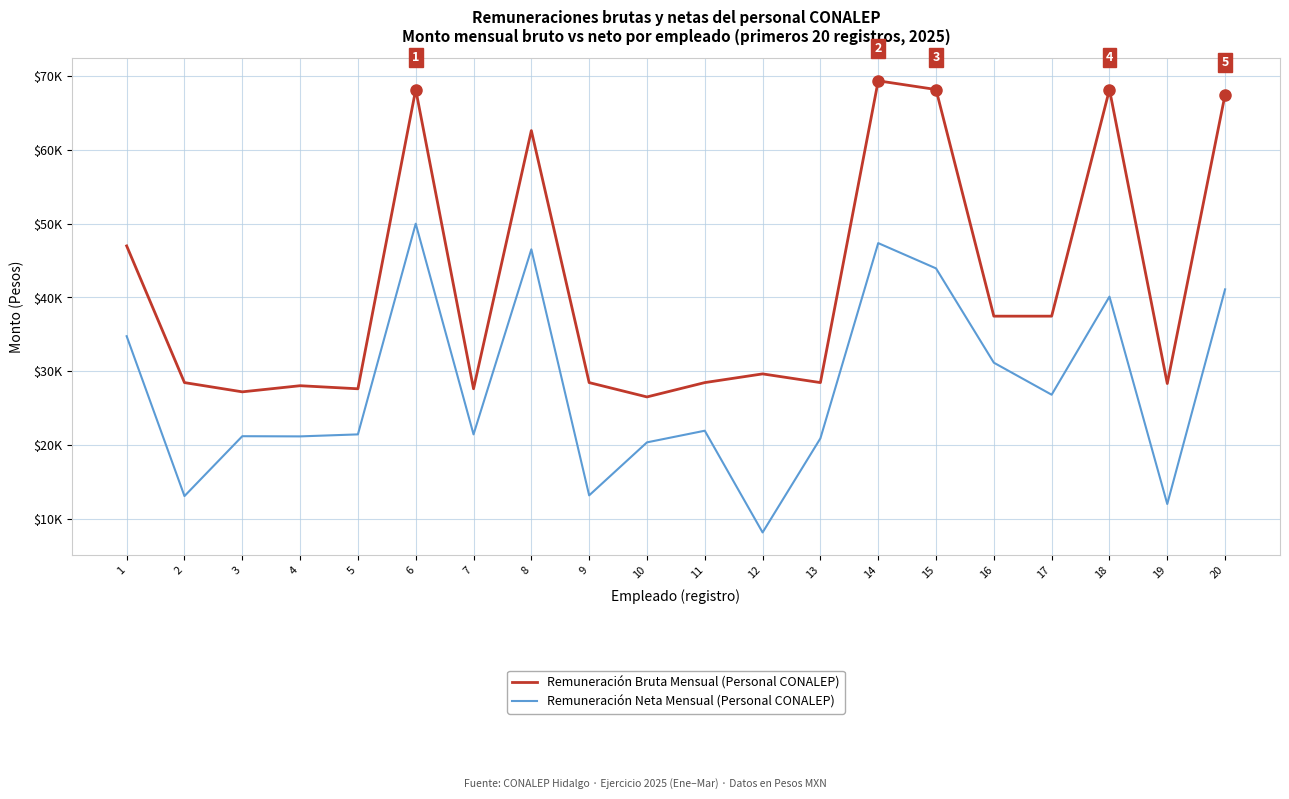

What value does the Remuneración Neta Mensual (Personal CONALEP) series have at 11?

21938.5